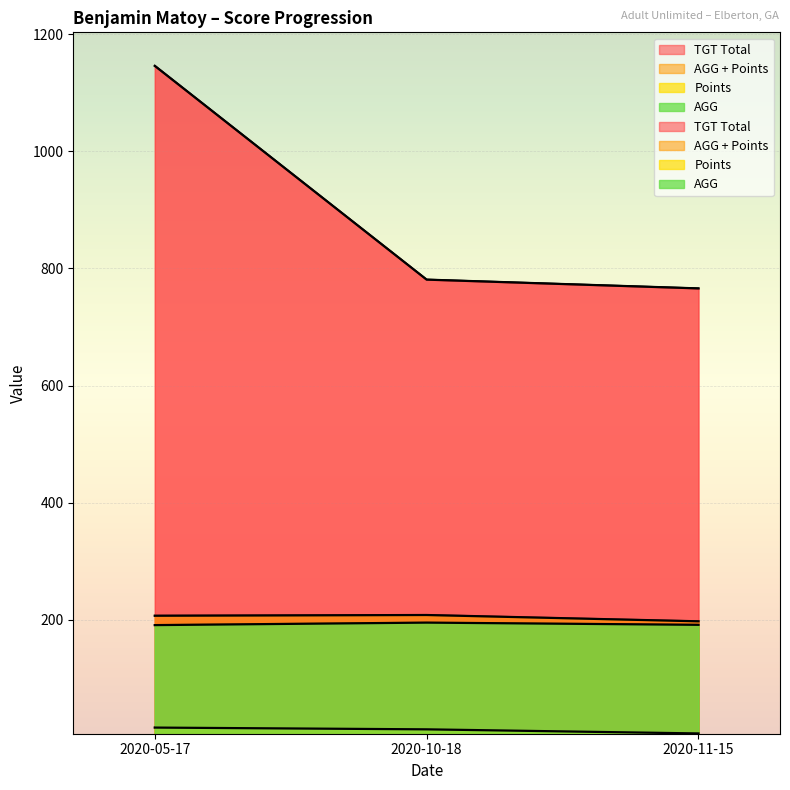

What are all the series names shown in the legend?

TGT Total, AGG + Points, Points, AGG